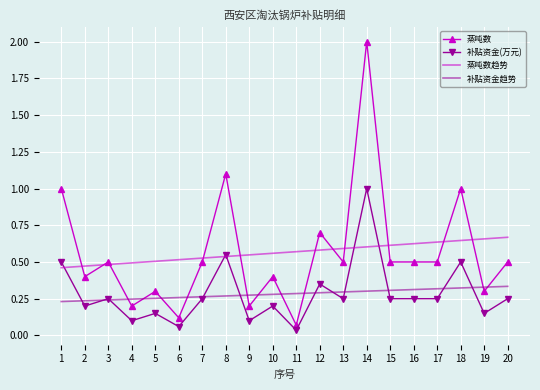

Which category has the lowest value across all series?

11